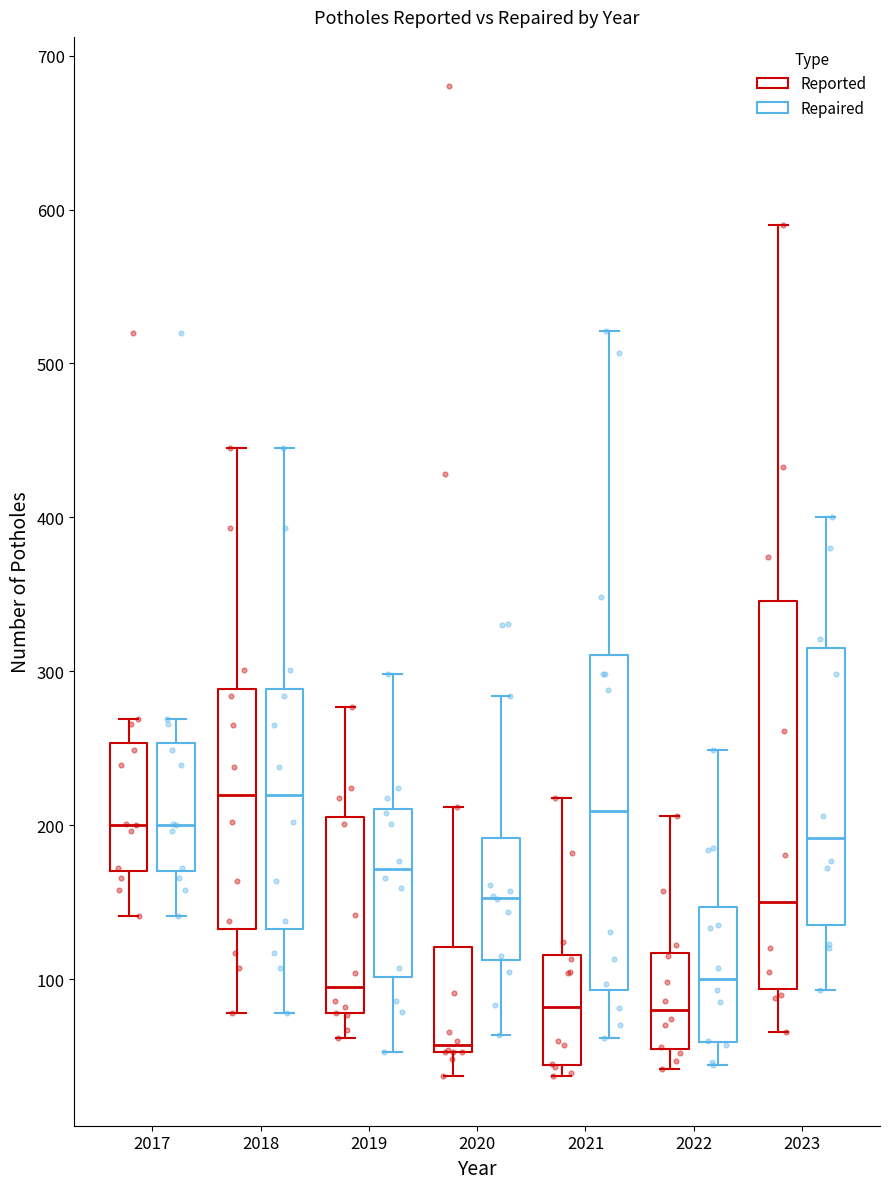

Where does the upper whisker of the box for 2019 (Reported) end on the y-axis? The values are not printed on the chart, so give them approximately, as read against the axis.

280